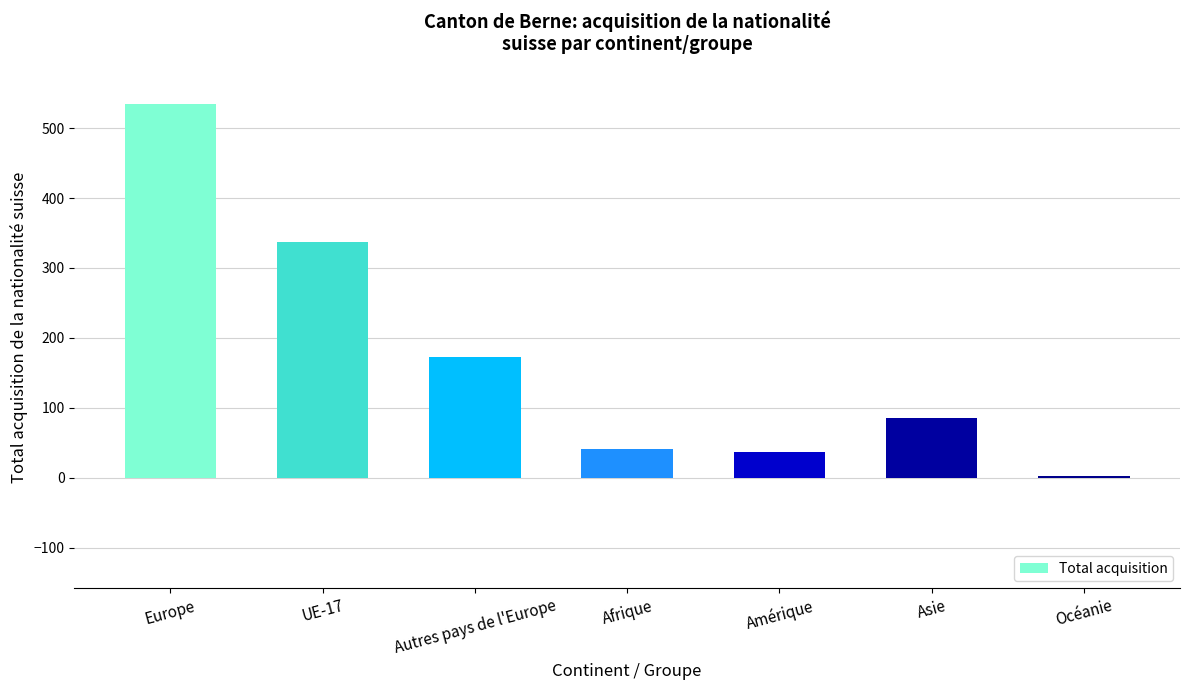

What is the change in value from UE-17 to Afrique?

-296